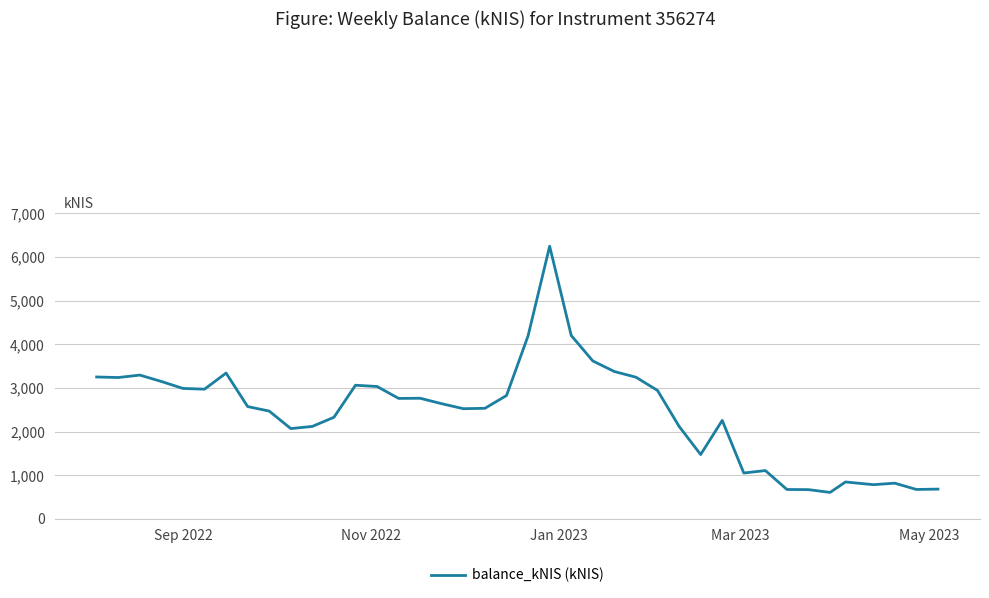

What is the difference between the maximum and minimum values?

5646.4